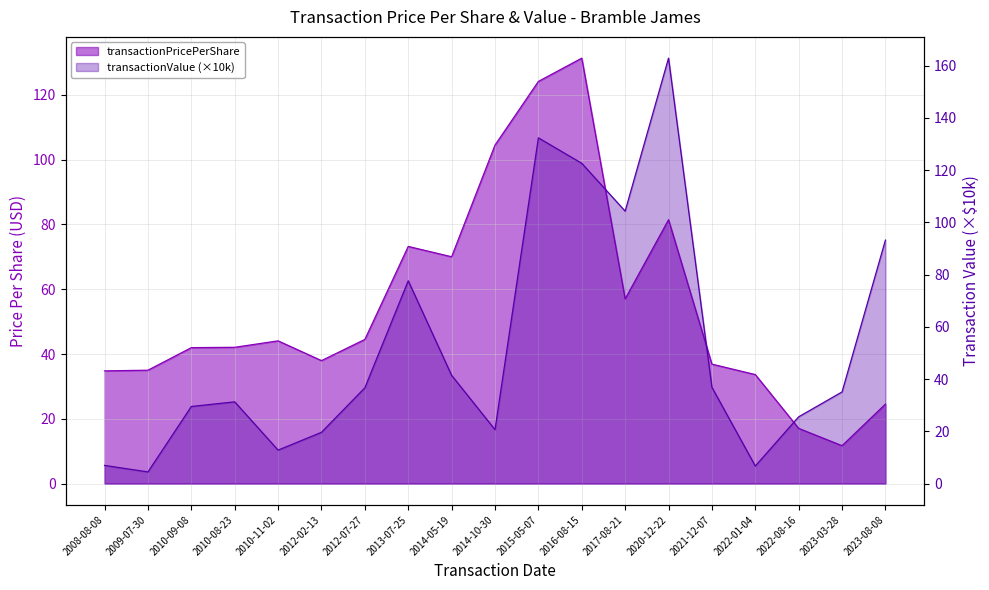

At which category does the chart reach its minimum across all series?

2009-07-30